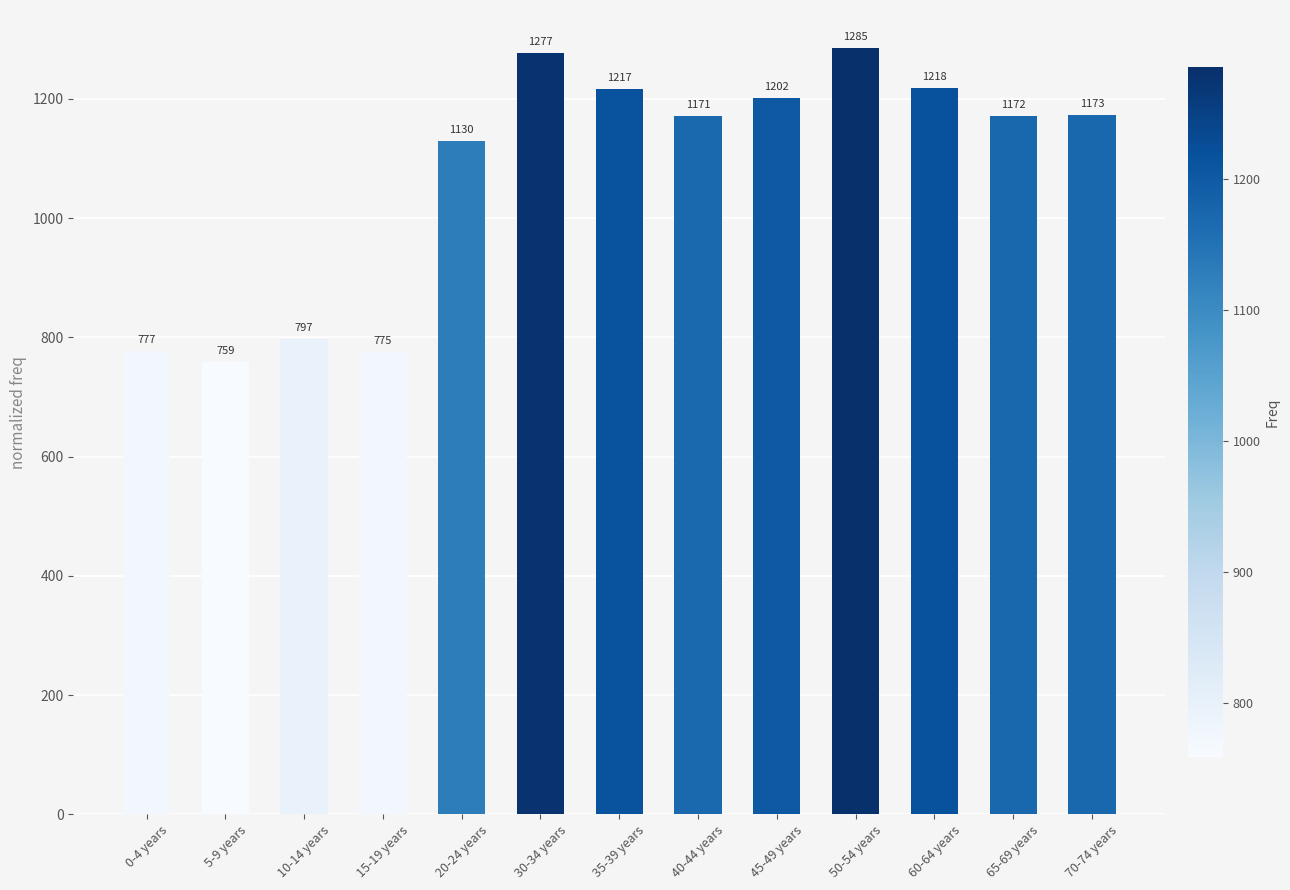

The chart shows a value of 1130 at 20-24 years. True or false?

True